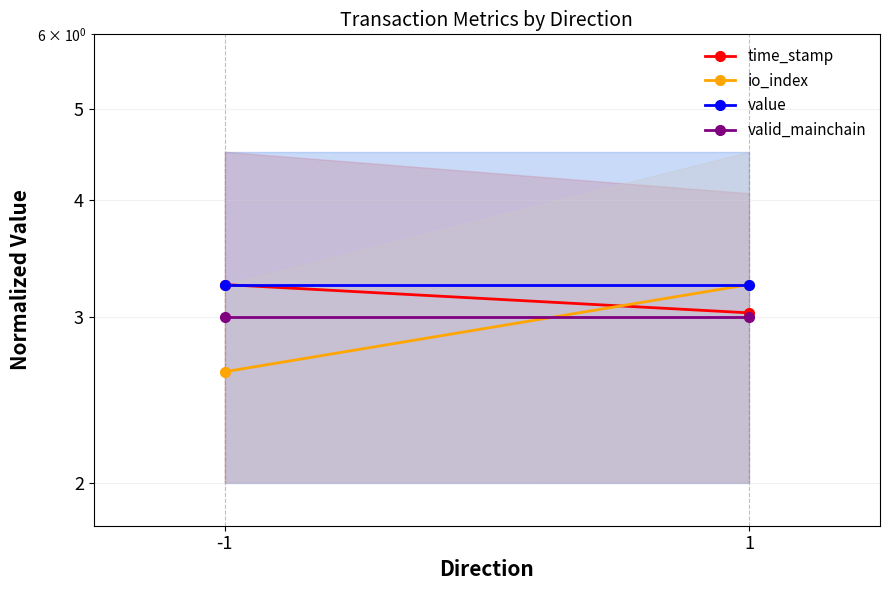

Between 1 and -1, which is larger?

-1